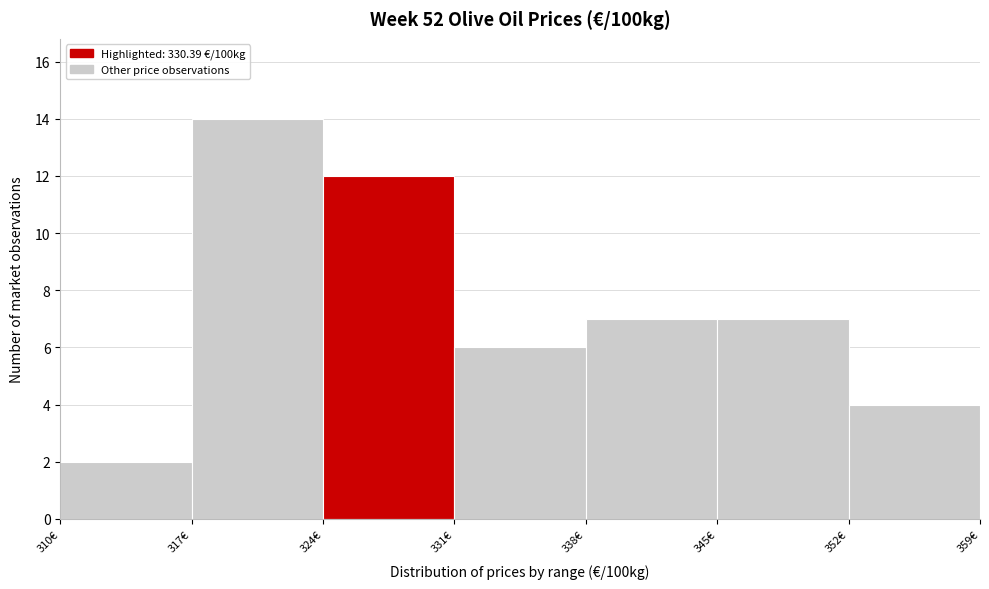

Reading left to right, transcribe this chart: for each bar, give the range it covers on the x-axis and its height. The values are not printed on the chart, so give them approximately, as read against the axis.

310 to 317: 2
317 to 324: 14
324 to 331: 12
331 to 338: 6
338 to 345: 7
345 to 352: 7
352 to 359: 4